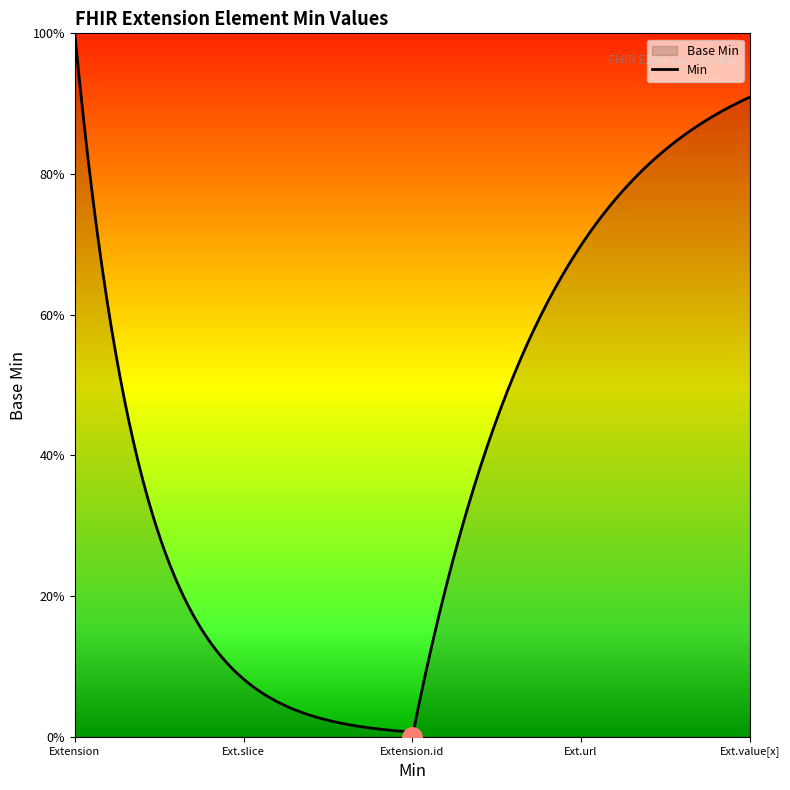

What is the sum of all Base Min values?

1